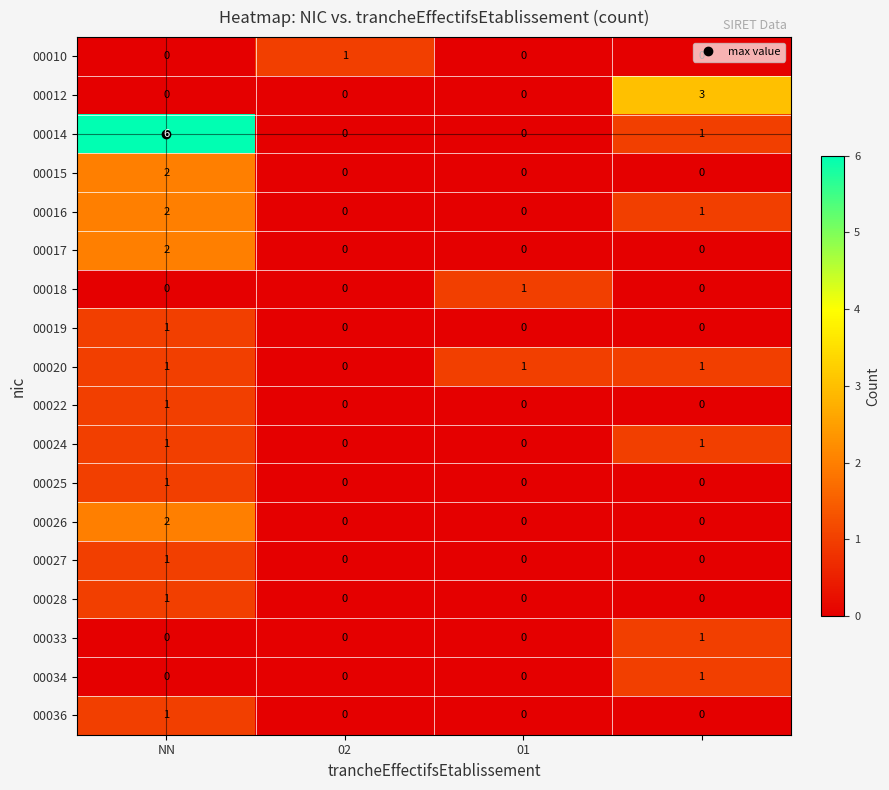

How many 00034 values are between 0 and 1?

4